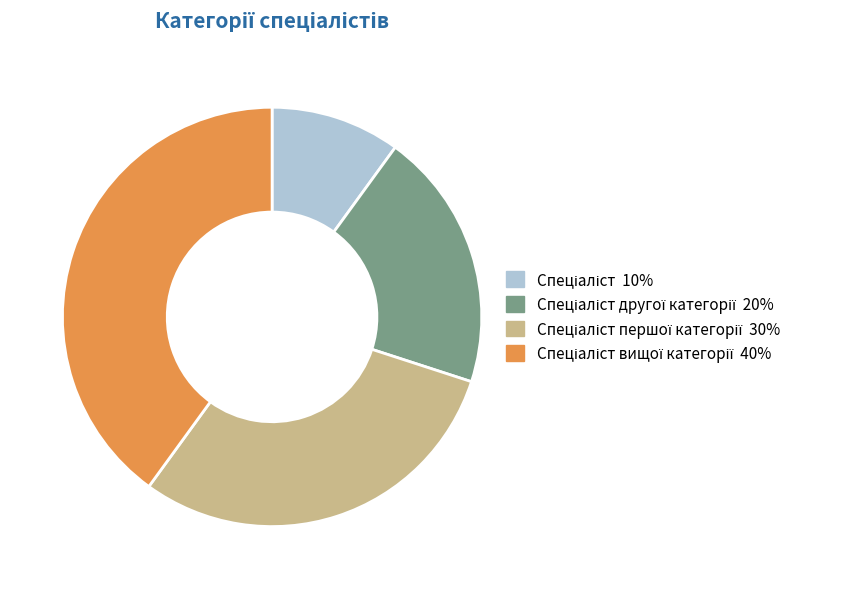

Does any single category account for the majority?

No